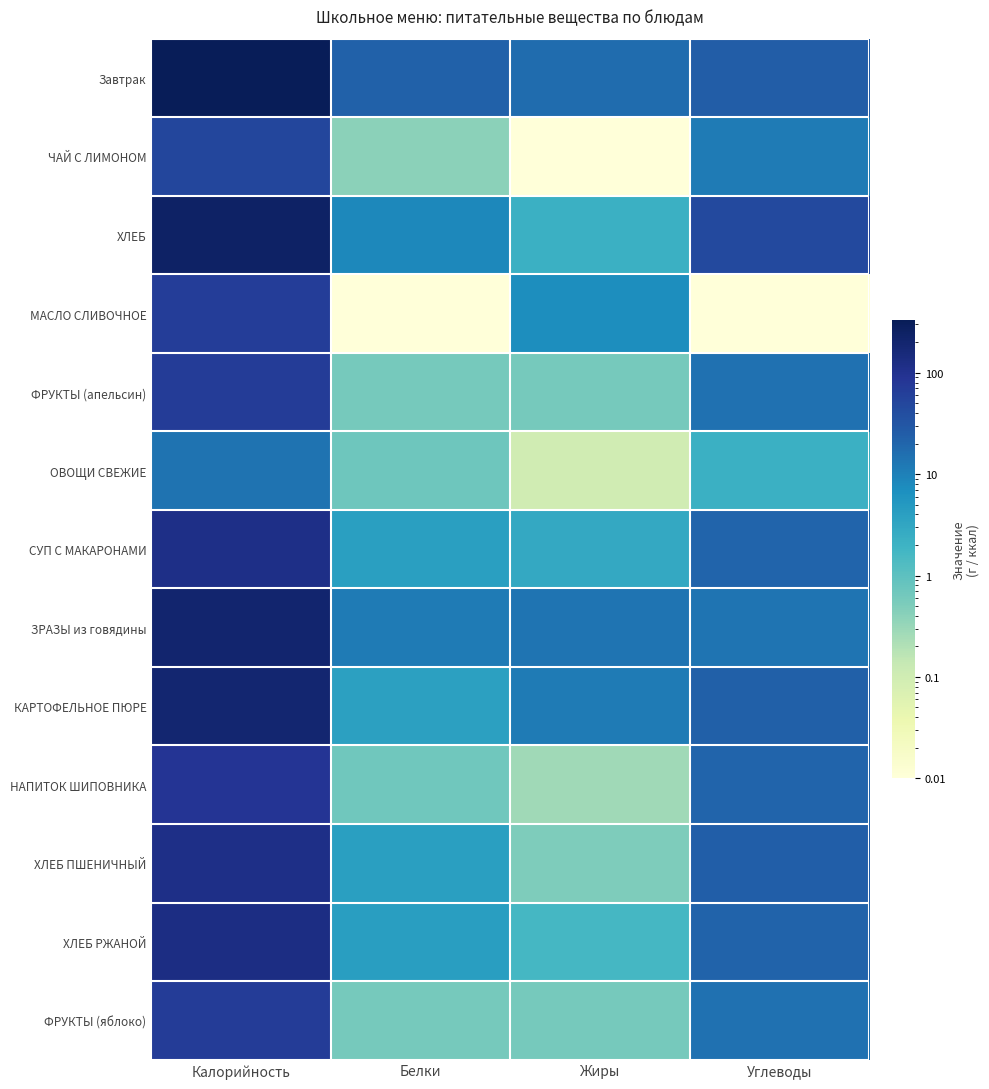

What is the total value across all series at Жиры?

57.3